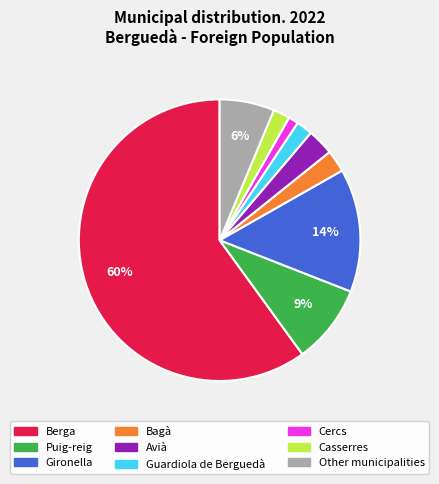

Is there any slice that represents more than half of the pie?

Yes